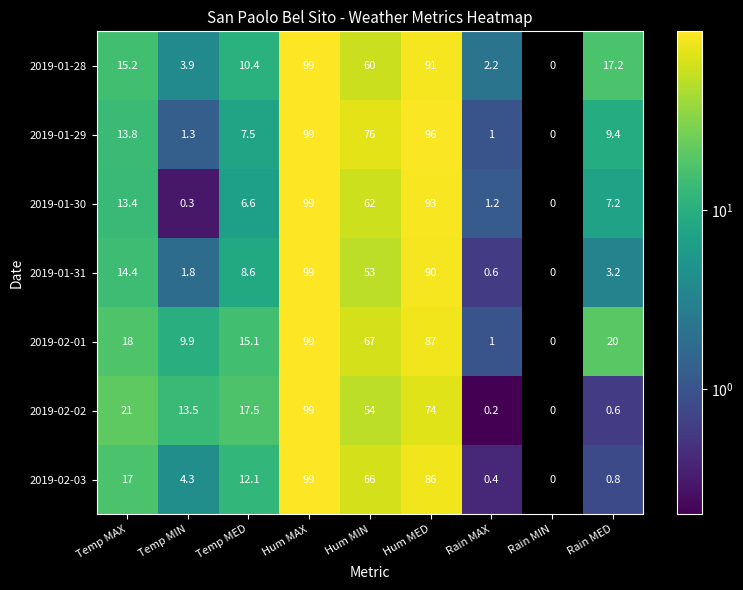

Where is 2019-02-03 nearest to the value 49?

Hum MIN